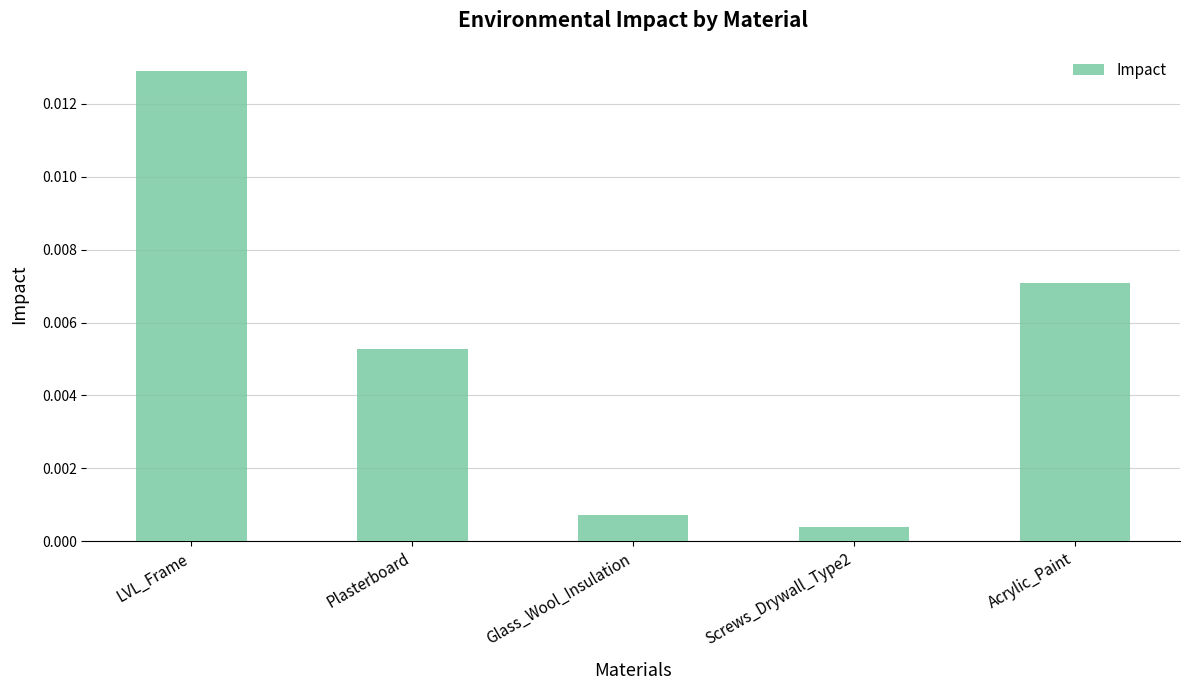

Between Acrylic_Paint and LVL_Frame, which is larger?

LVL_Frame